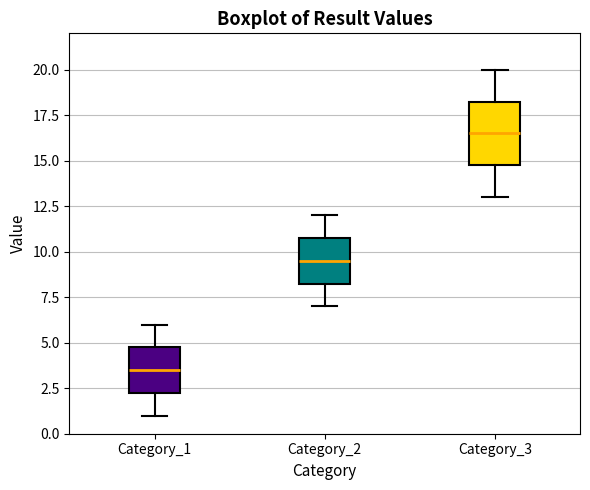

Which box is the tallest, from its lower edge to its upper edge?

Category_3